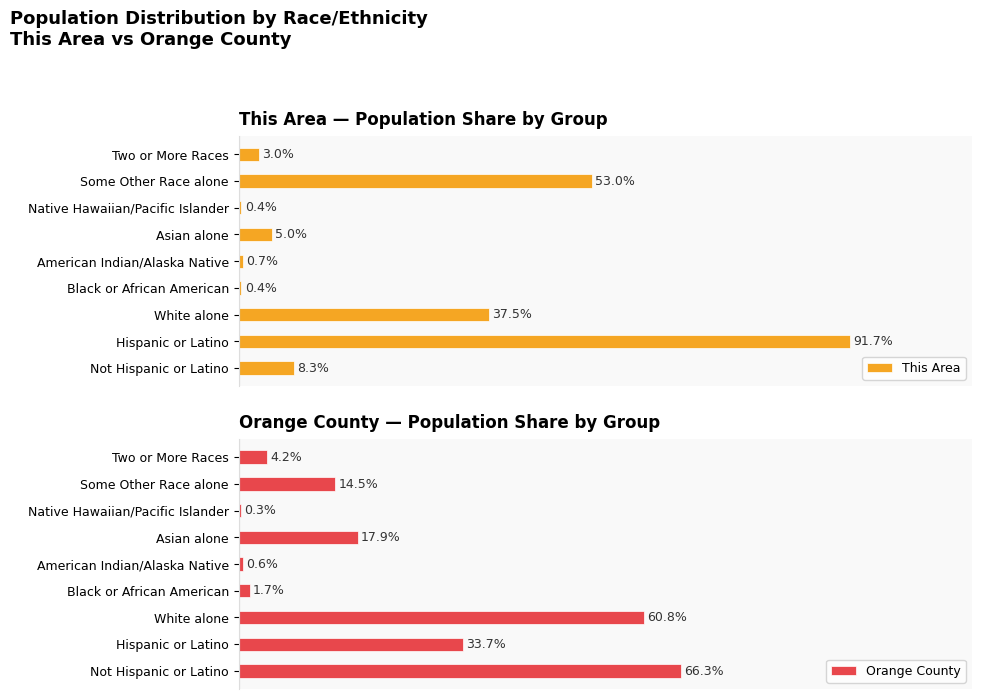

Where is This Area nearest to the value 46?

Some Other Race alone